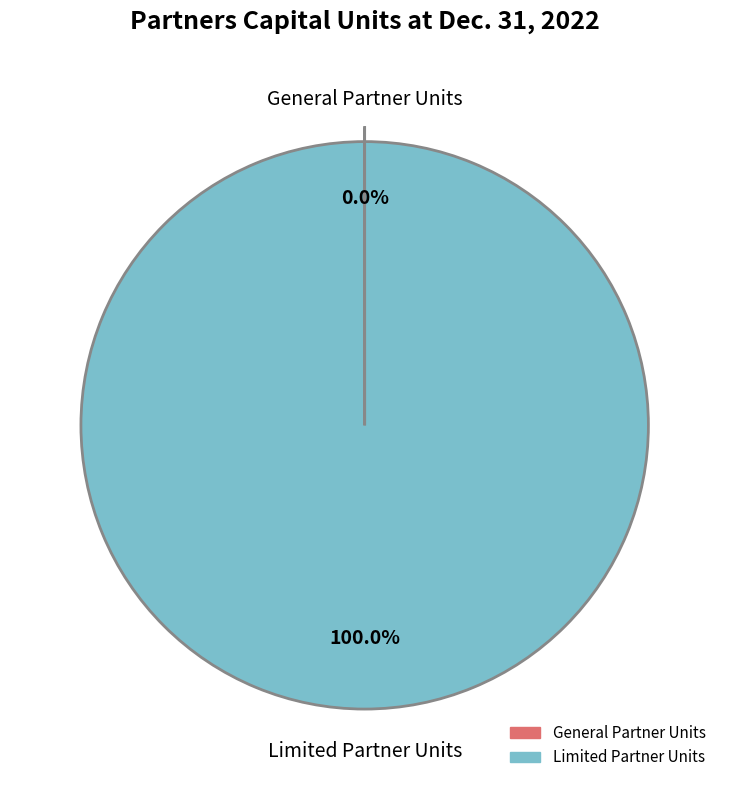

Does any single category account for the majority?

Yes